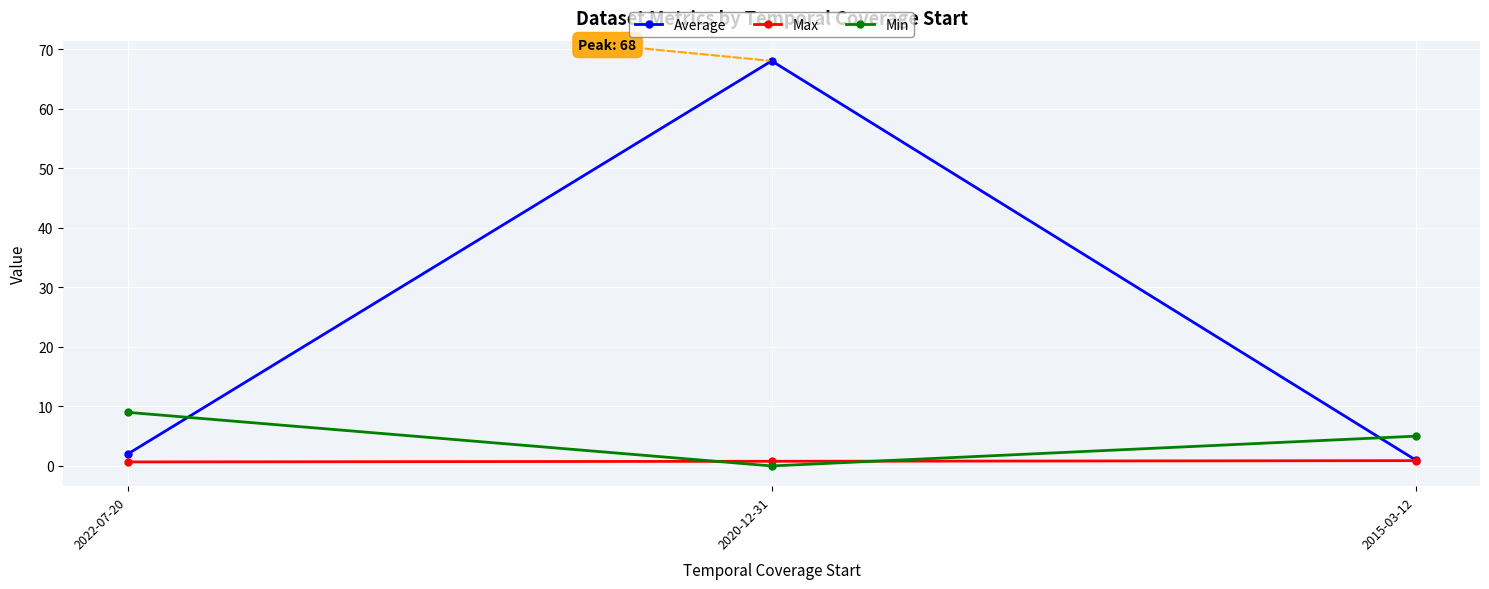

What value does the Average series have at 2015-03-12?

1.0